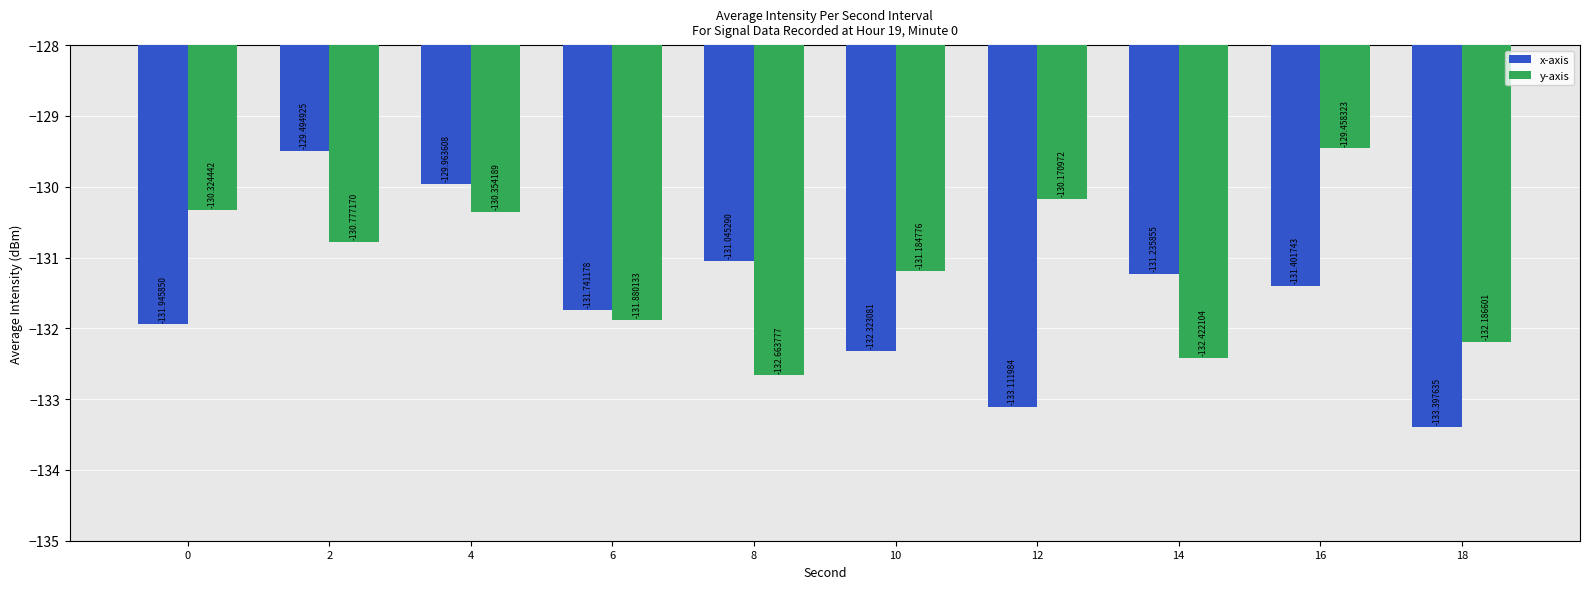

Reading right to left, list all the values displayed in this chart.

x-axis: 18=-133.4	16=-131.4	14=-131.2	12=-133.1	10=-132.3	8=-131.0	6=-131.7	4=-130.0	2=-129.5	0=-131.9
y-axis: 18=-132.2	16=-129.5	14=-132.4	12=-130.2	10=-131.2	8=-132.7	6=-131.9	4=-130.4	2=-130.8	0=-130.3